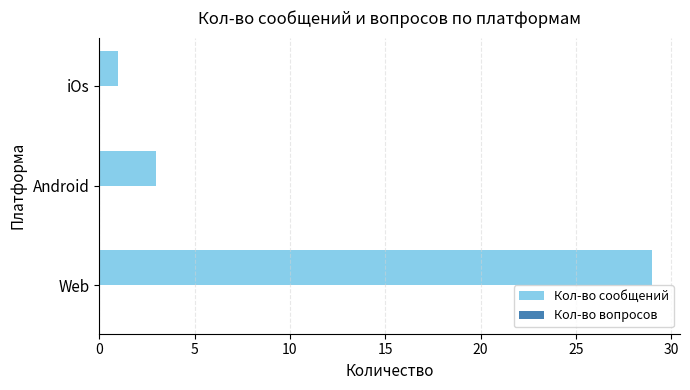

Count the number of categories in the chart.

3